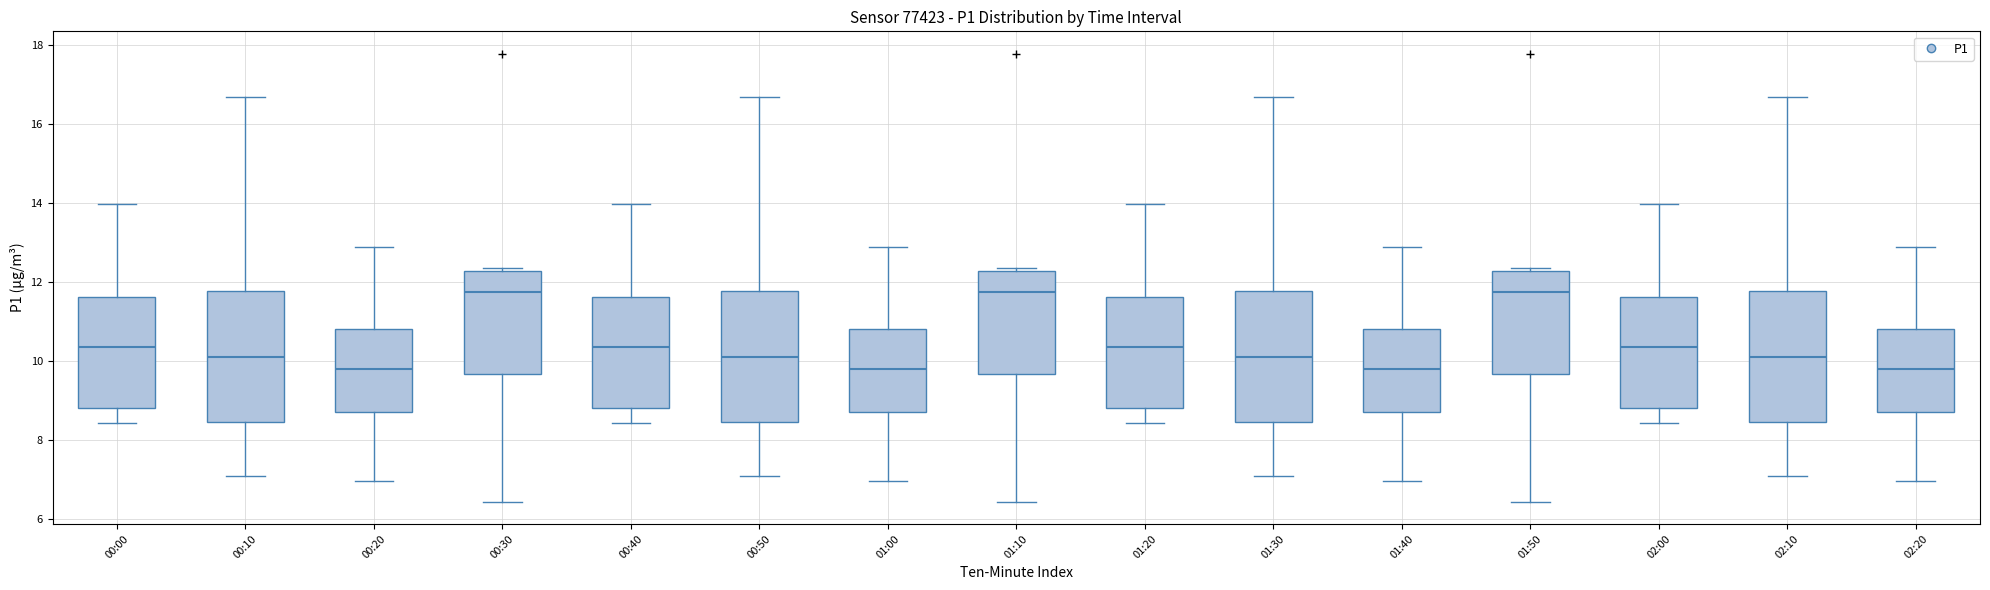

Reading left to right, read every box against the y-axis: the position of its median line, the range the box covers, and the ends of its whiskers. The values are not printed on the chart, so give them approximately, as read against the axis.

00:00: median 10.4, box 8.8 to 11.6, whiskers 8.4 to 14.0
00:10: median 10.2, box 8.4 to 11.8, whiskers 7.2 to 16.6
00:20: median 9.8, box 8.8 to 10.8, whiskers 7.0 to 12.8
00:30: median 11.8, box 9.6 to 12.2, whiskers 6.4 to 12.4
00:40: median 10.4, box 8.8 to 11.6, whiskers 8.4 to 14.0
00:50: median 10.2, box 8.4 to 11.8, whiskers 7.2 to 16.6
01:00: median 9.8, box 8.8 to 10.8, whiskers 7.0 to 12.8
01:10: median 11.8, box 9.6 to 12.2, whiskers 6.4 to 12.4
01:20: median 10.4, box 8.8 to 11.6, whiskers 8.4 to 14.0
01:30: median 10.2, box 8.4 to 11.8, whiskers 7.2 to 16.6
01:40: median 9.8, box 8.8 to 10.8, whiskers 7.0 to 12.8
01:50: median 11.8, box 9.6 to 12.2, whiskers 6.4 to 12.4
02:00: median 10.4, box 8.8 to 11.6, whiskers 8.4 to 14.0
02:10: median 10.2, box 8.4 to 11.8, whiskers 7.2 to 16.6
02:20: median 9.8, box 8.8 to 10.8, whiskers 7.0 to 12.8